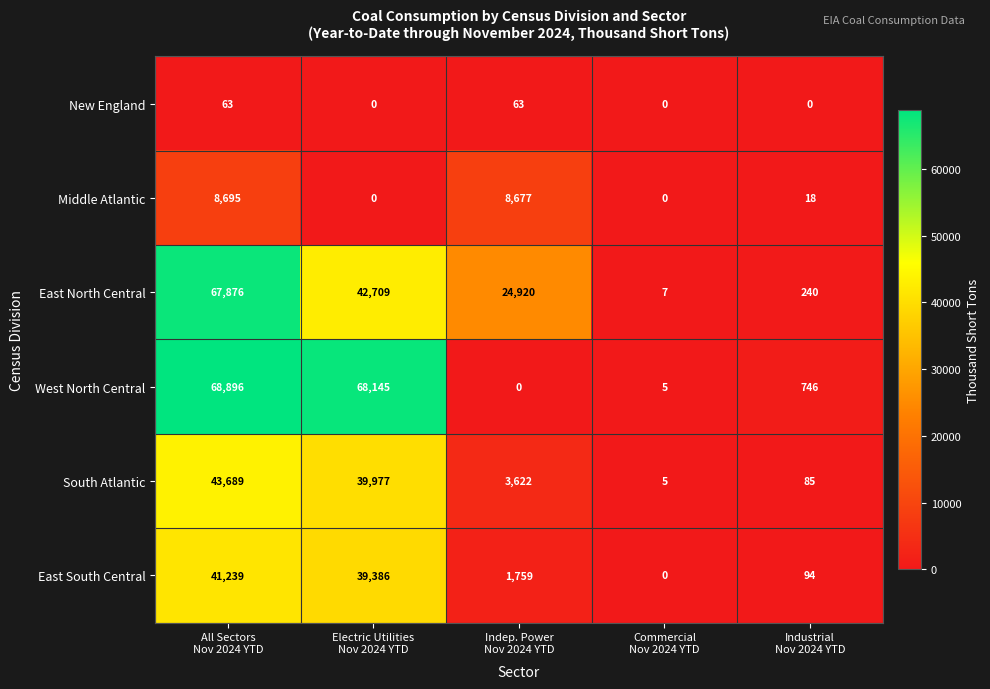

At how many categories does at least one series exceed 5802?

3